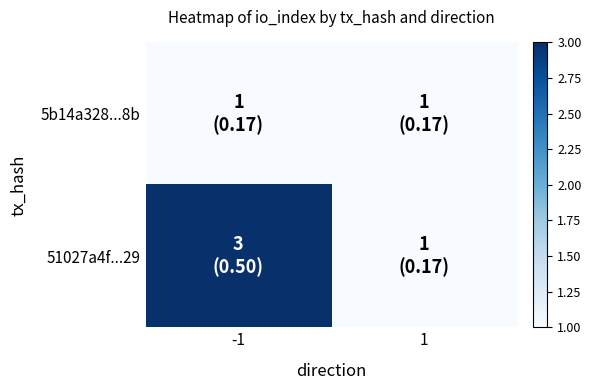

Reading left to right, extract all data points from this chart.

5b14a328...8b: -1=1	1=1
51027a4f...29: -1=3	1=1